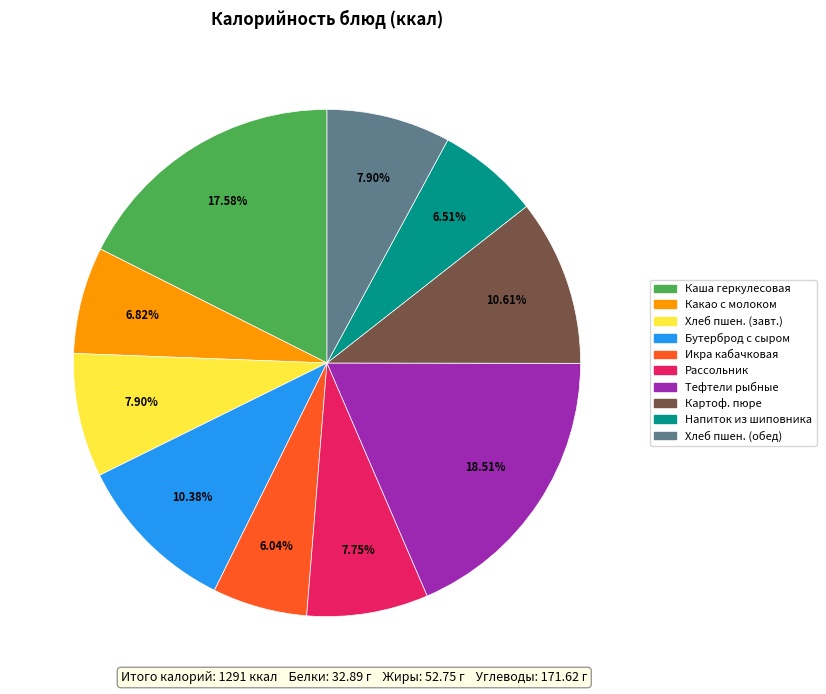

Which has a higher value, Икра кабачковая or Каша геркулесовая?

Каша геркулесовая